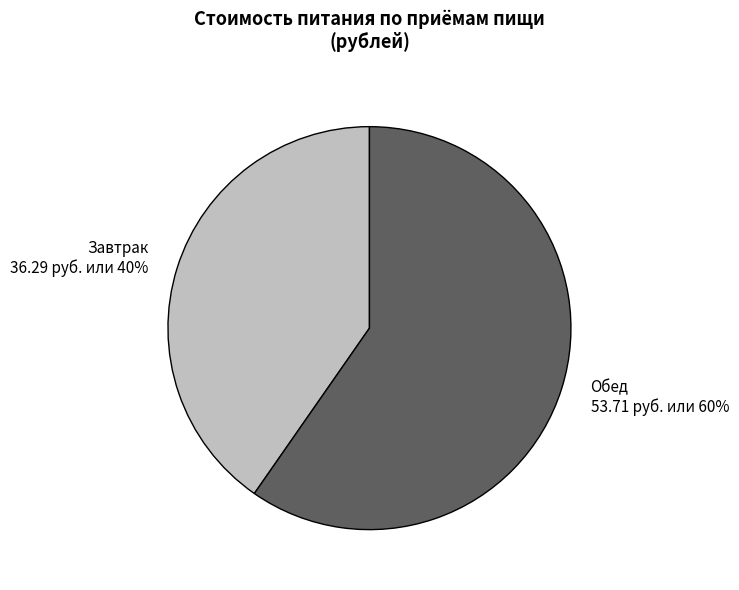

Which slice is the smallest?

Завтрак